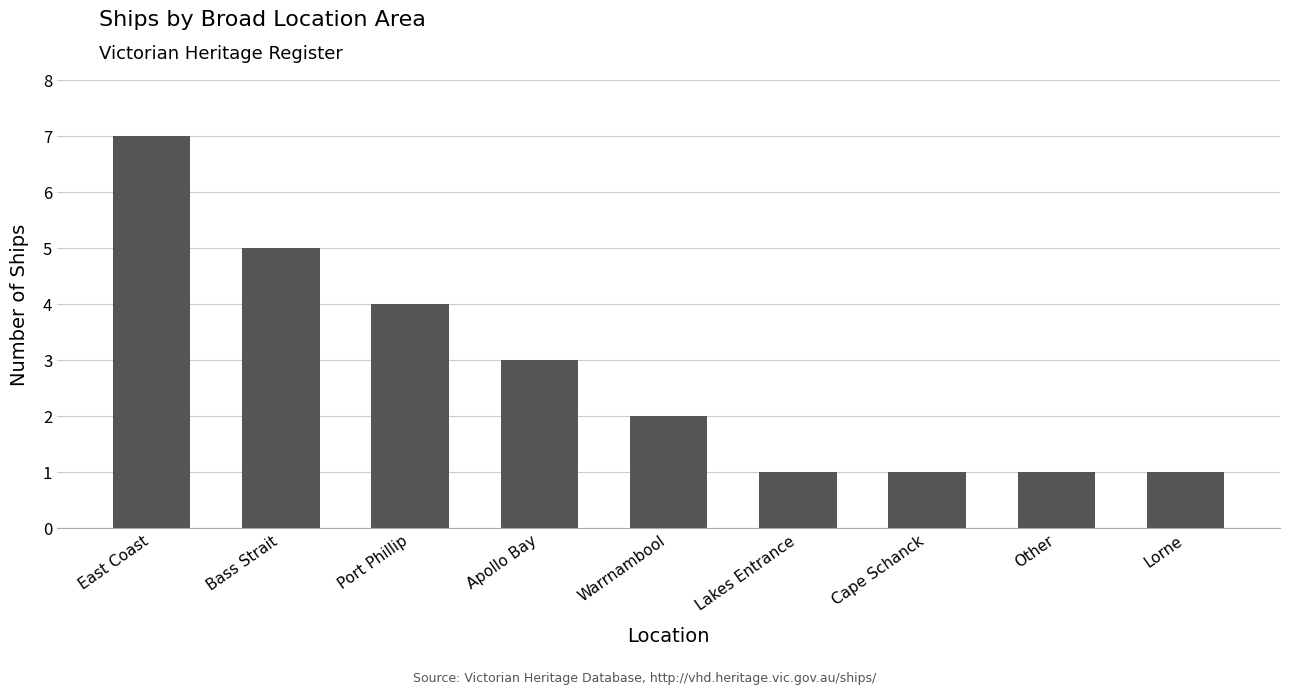

The chart shows a value of 1 at Lakes Entrance. True or false?

True